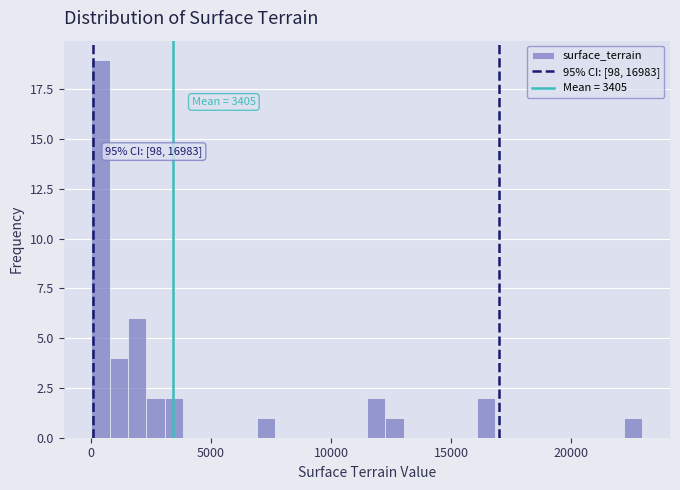

Around what value on the x-axis is the tallest bar? Give the approximate position of its centre, as read against the axis.

500